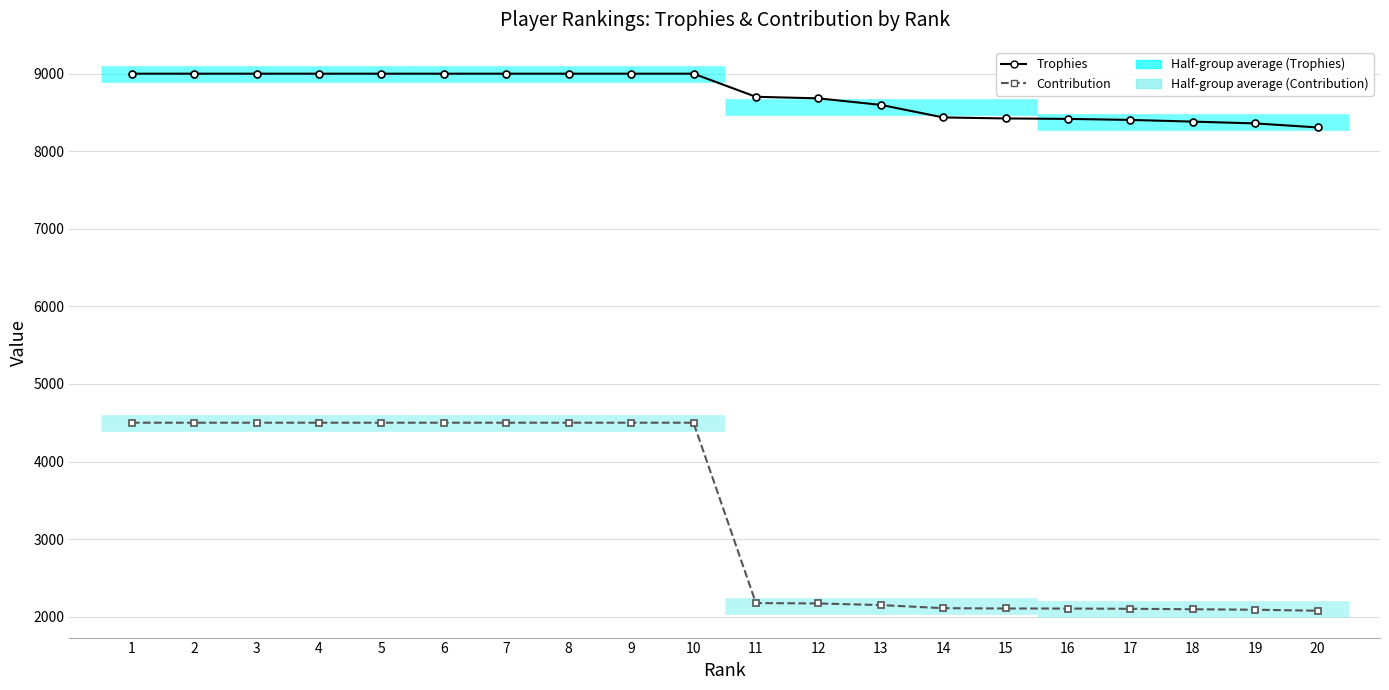

What is the value of the Trophies point at the 6th from the left?

9000